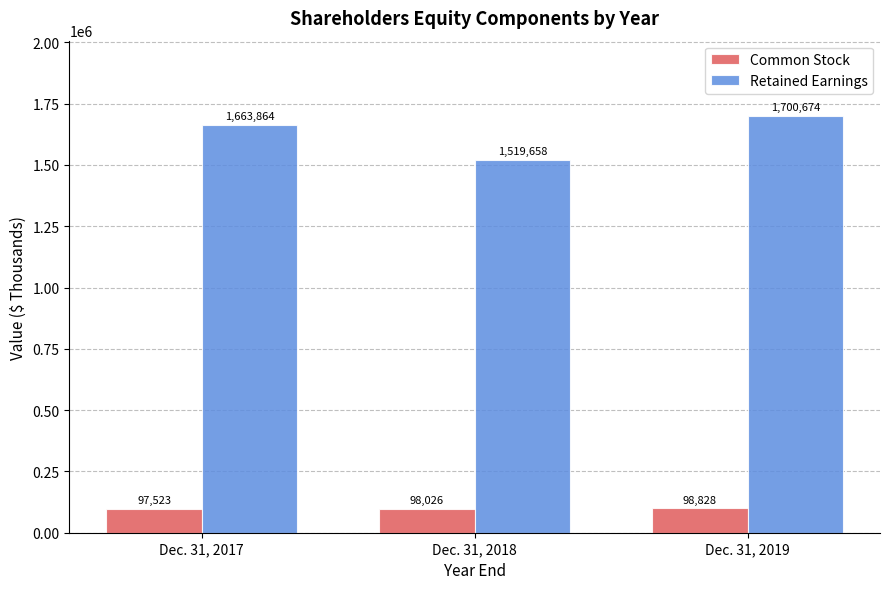

What is the spread (max minus min) of values at Dec. 31, 2019?

1601846